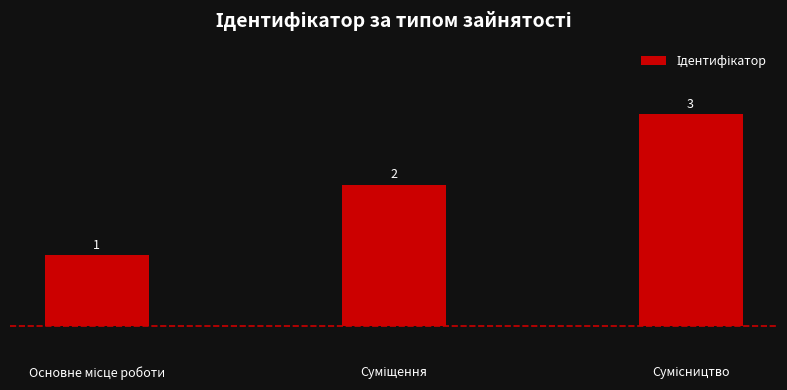

What is the greatest value displayed?

3